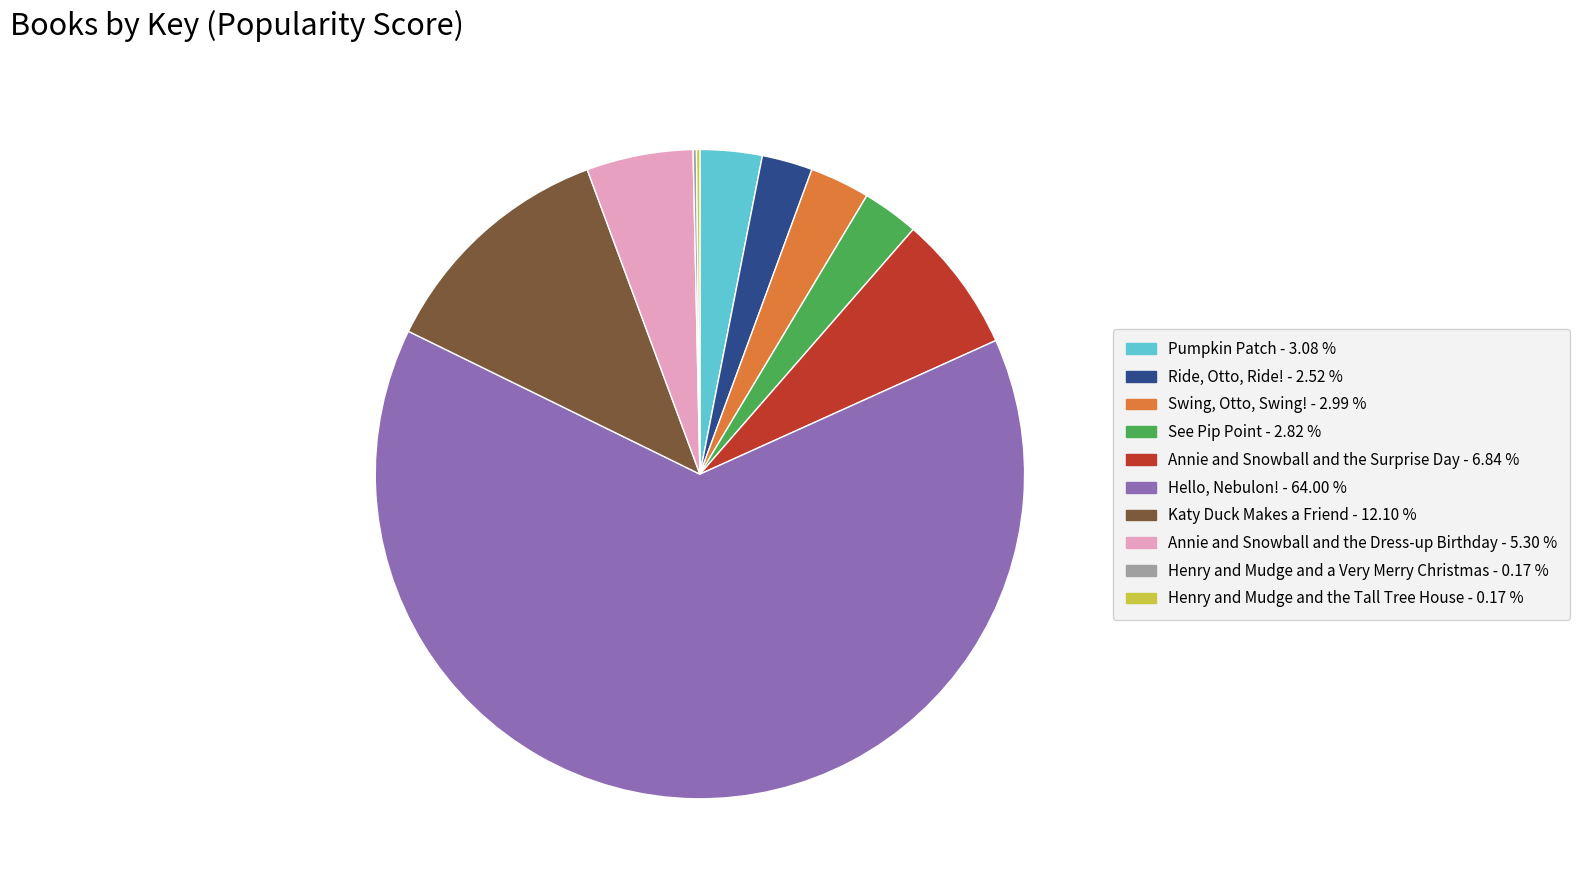

Is the sum of Annie and Snowball and the Surprise Day and Annie and Snowball and the Dress-up Birthday greater than half?

No